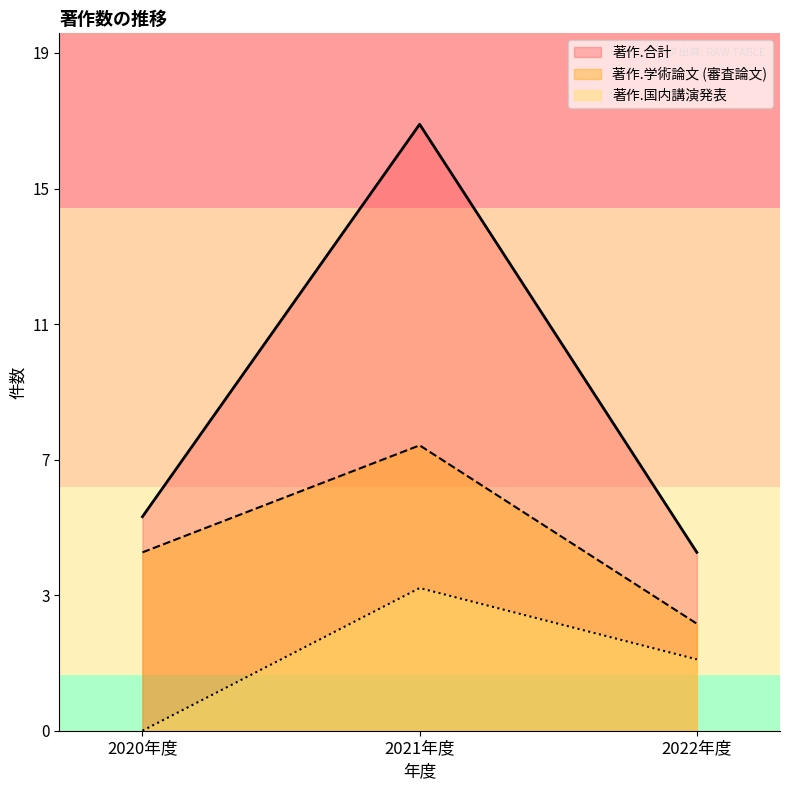

What is the label of the 3rd point from the left?

2022年度